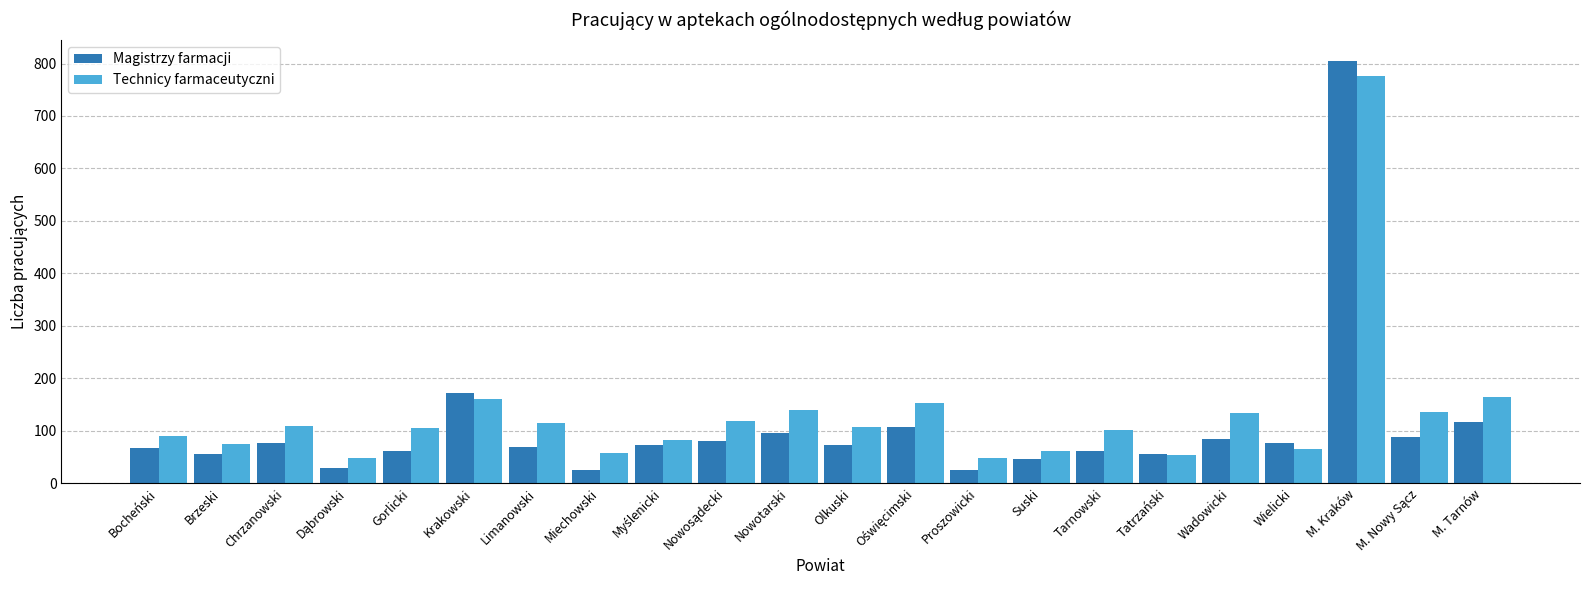

What are all the series names shown in the legend?

Magistrzy farmacji, Technicy farmaceutyczni